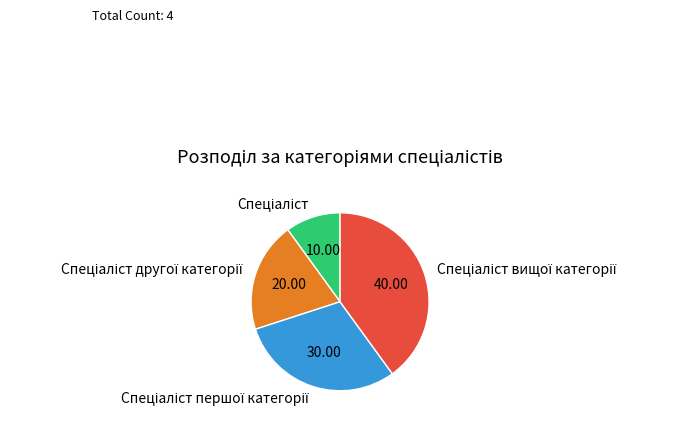

Is there a majority slice in this chart?

No